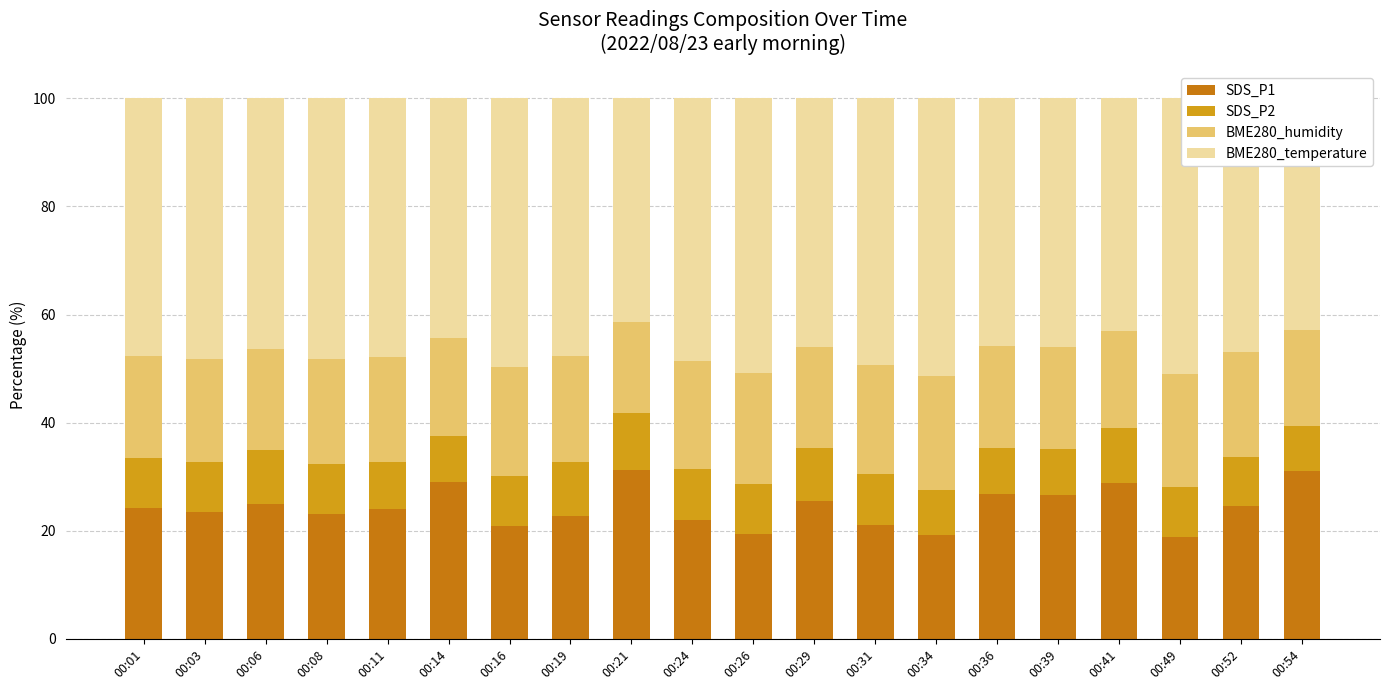

What is the sum of all SDS_P1 values?

487.4